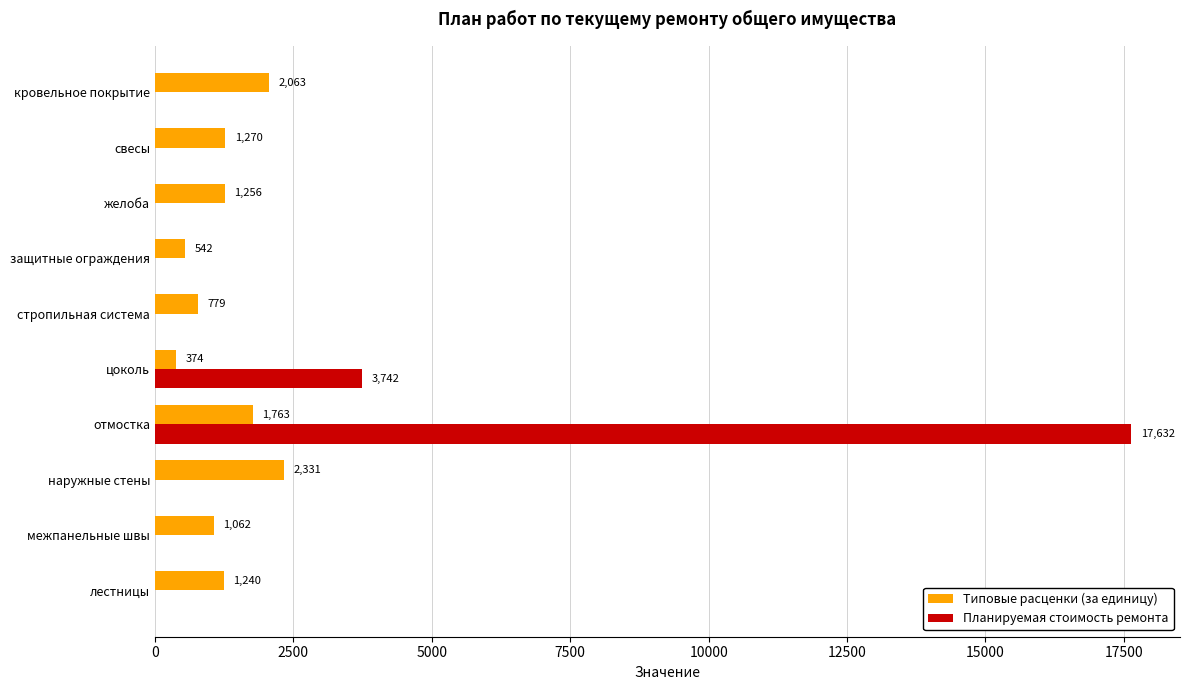

The value of Планируемая стоимость ремонта at наружные стены is -5623.3. True or false?

False